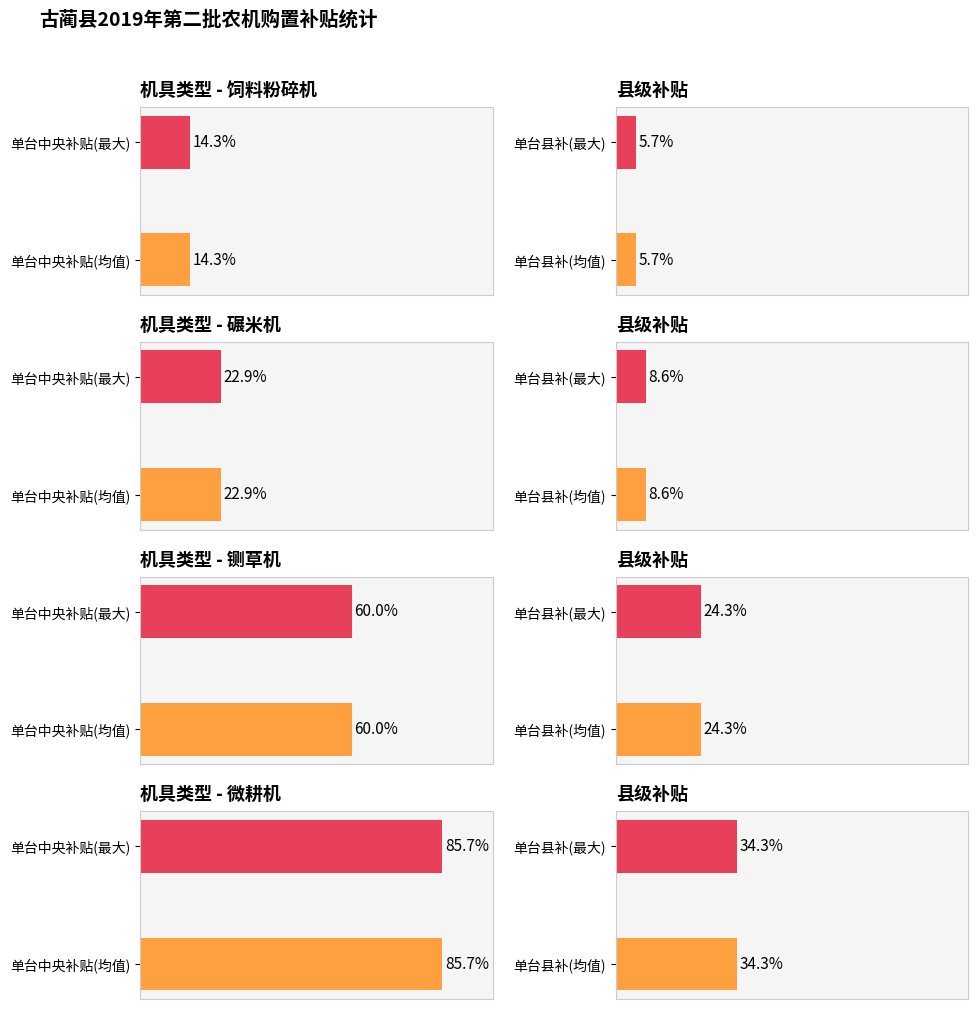

The 单台县补 series shows 93 at 碾米机. True or false?

False